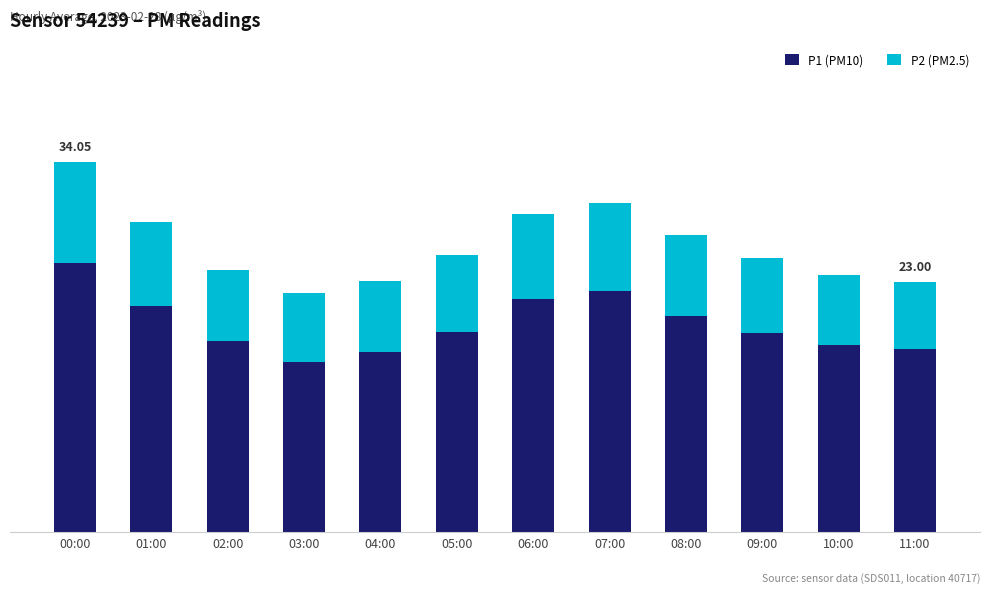

What are all the series names shown in the legend?

P1 (PM10), P2 (PM2.5)